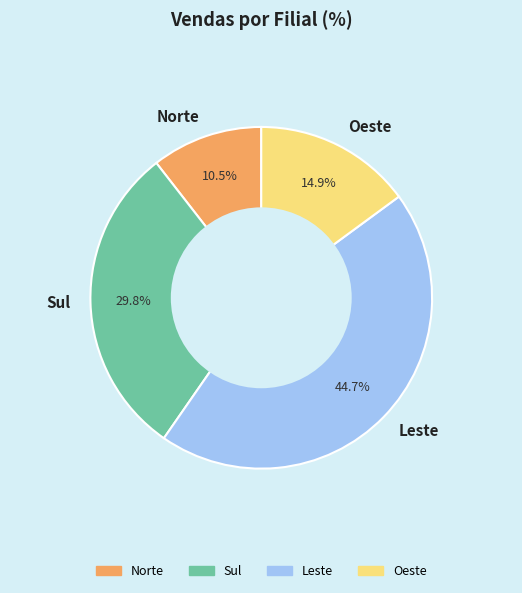

Is there a majority slice in this chart?

No